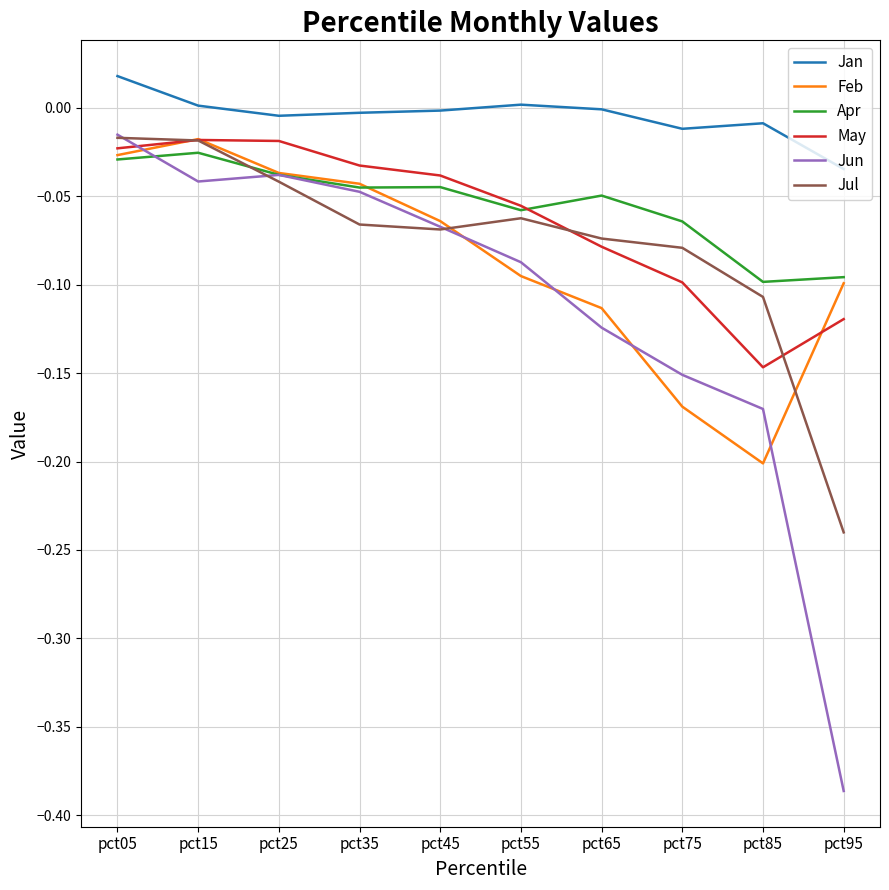

The value of May at pct35 is -0.0. True or false?

True